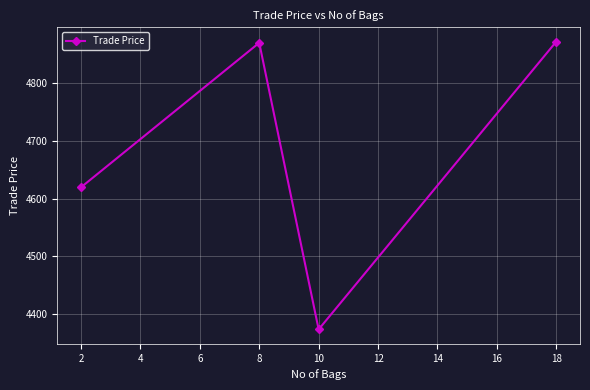

What is the value of the 3rd point from the left?

4373.7